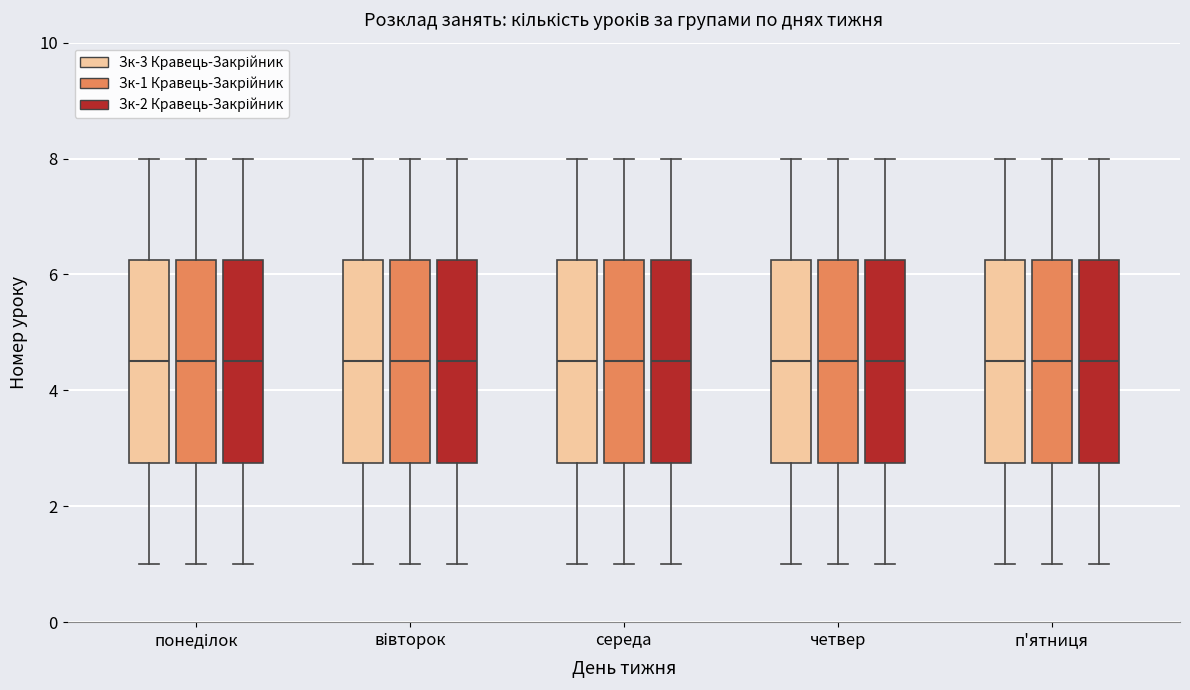

Reading left to right, read every box against the y-axis: the position of its median line, the range the box covers, and the ends of its whiskers. The values are not printed on the chart, so give them approximately, as read against the axis.

понеділок (Зк-3 Кравець-Закрійник): median 4.6, box 2.8 to 6.2, whiskers 1.0 to 8.0
понеділок (Зк-1 Кравець-Закрійник): median 4.6, box 2.8 to 6.2, whiskers 1.0 to 8.0
понеділок (Зк-2 Кравець-Закрійник): median 4.6, box 2.8 to 6.2, whiskers 1.0 to 8.0
вівторок (Зк-3 Кравець-Закрійник): median 4.6, box 2.8 to 6.2, whiskers 1.0 to 8.0
вівторок (Зк-1 Кравець-Закрійник): median 4.6, box 2.8 to 6.2, whiskers 1.0 to 8.0
вівторок (Зк-2 Кравець-Закрійник): median 4.6, box 2.8 to 6.2, whiskers 1.0 to 8.0
середа (Зк-3 Кравець-Закрійник): median 4.6, box 2.8 to 6.2, whiskers 1.0 to 8.0
середа (Зк-1 Кравець-Закрійник): median 4.6, box 2.8 to 6.2, whiskers 1.0 to 8.0
середа (Зк-2 Кравець-Закрійник): median 4.6, box 2.8 to 6.2, whiskers 1.0 to 8.0
четвер (Зк-3 Кравець-Закрійник): median 4.6, box 2.8 to 6.2, whiskers 1.0 to 8.0
четвер (Зк-1 Кравець-Закрійник): median 4.6, box 2.8 to 6.2, whiskers 1.0 to 8.0
четвер (Зк-2 Кравець-Закрійник): median 4.6, box 2.8 to 6.2, whiskers 1.0 to 8.0
п'ятниця (Зк-3 Кравець-Закрійник): median 4.6, box 2.8 to 6.2, whiskers 1.0 to 8.0
п'ятниця (Зк-1 Кравець-Закрійник): median 4.6, box 2.8 to 6.2, whiskers 1.0 to 8.0
п'ятниця (Зк-2 Кравець-Закрійник): median 4.6, box 2.8 to 6.2, whiskers 1.0 to 8.0